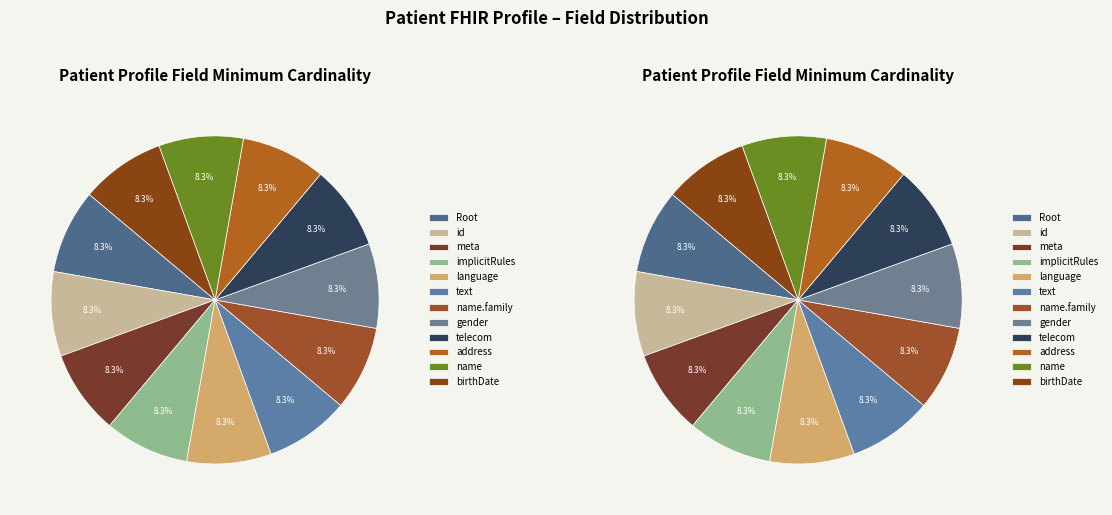

Rank the categories by value from highest to lowest.

Patient.name, Patient.name.family, Patient.birthDate, Patient, Patient.id, Patient.meta, Patient.implicitRules, Patient.language, Patient.text, Patient.gender, Patient.telecom, Patient.address